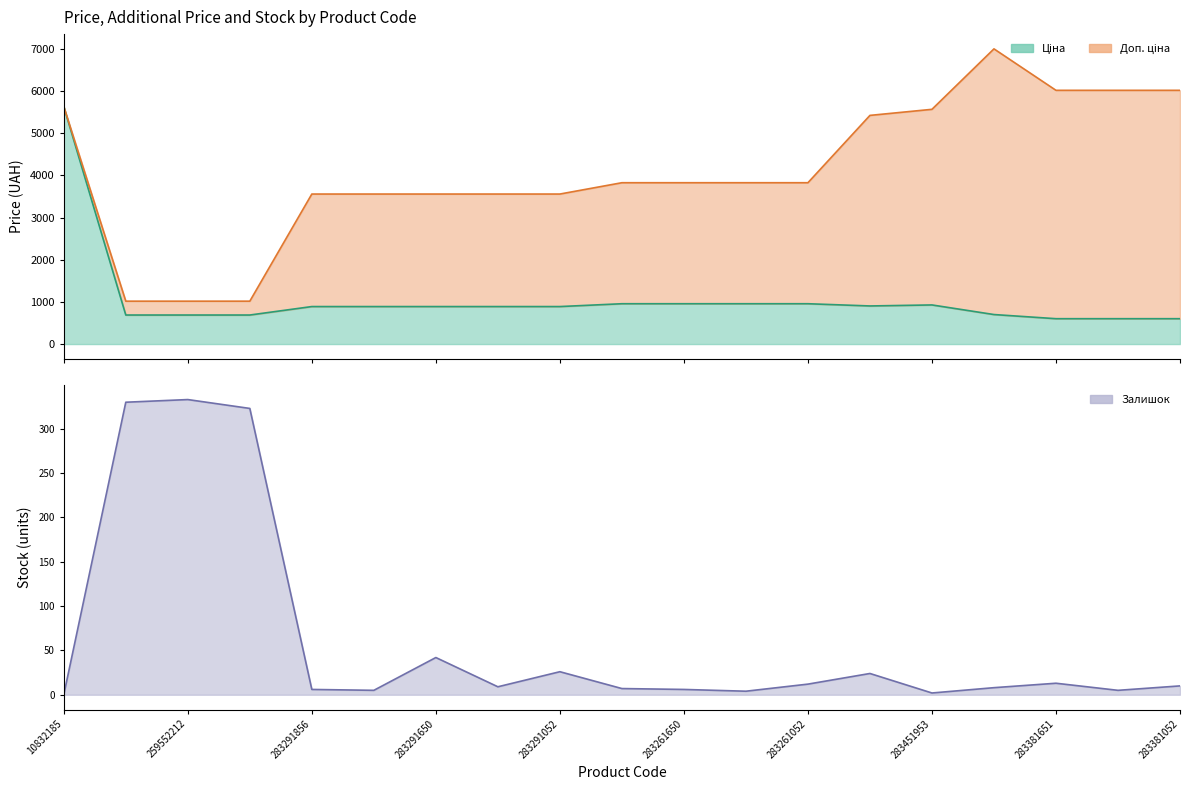

True or false: Ціна and Залишок intersect in this chart.

False